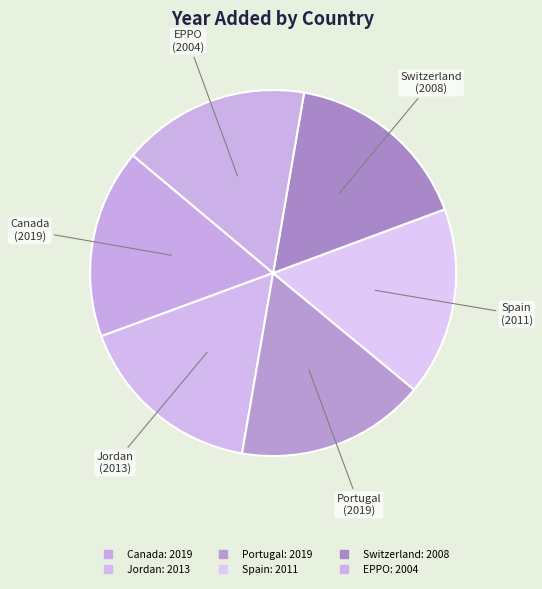

How many segments does this pie chart have?

6